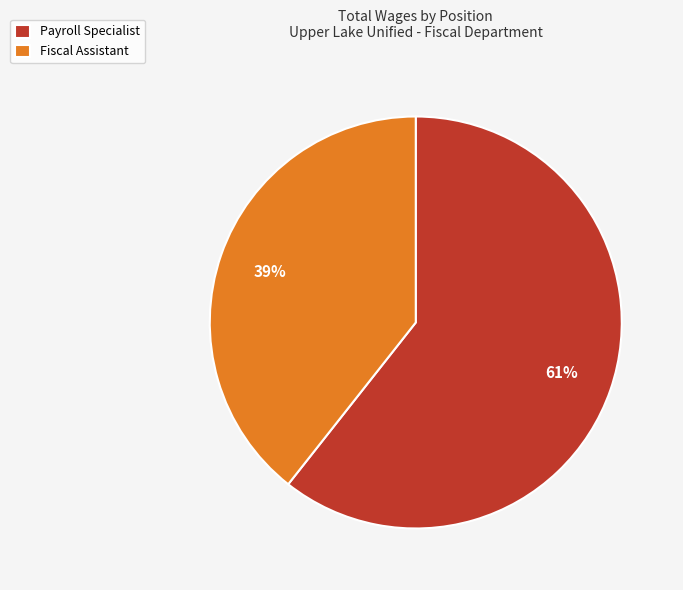

Does any single category account for the majority?

Yes